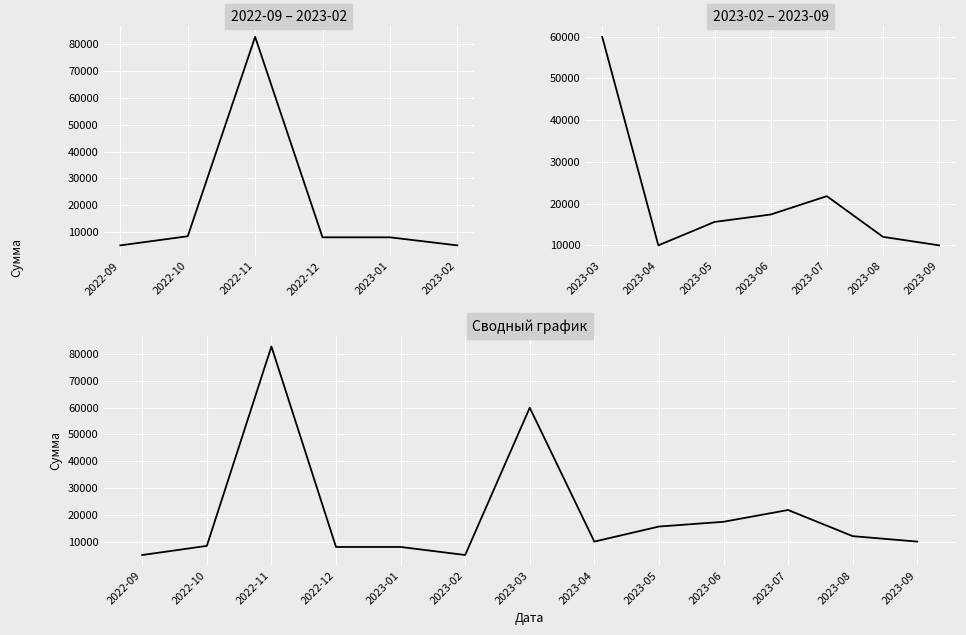

How many series are shown in this chart?

1